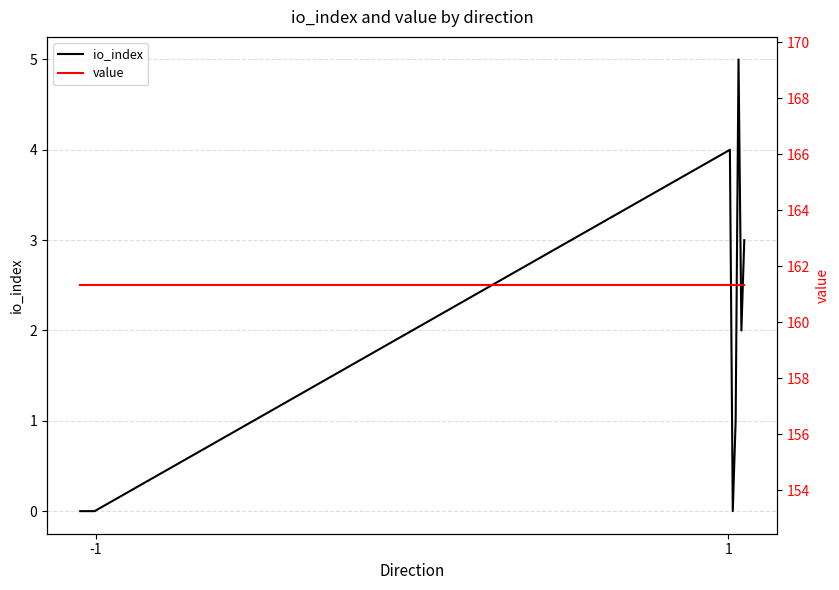

Which series has the largest range (max minus min)?

io_index